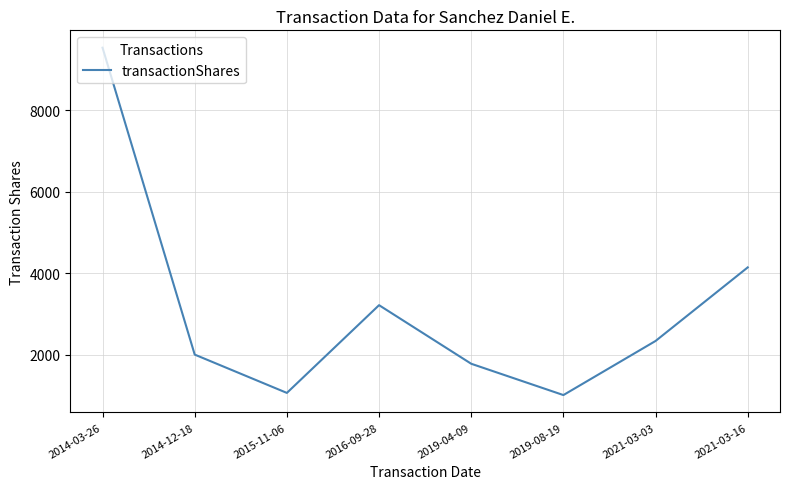

Approximately how many times larger is the value at 2015-11-06 compared to 2021-03-16?

0.3